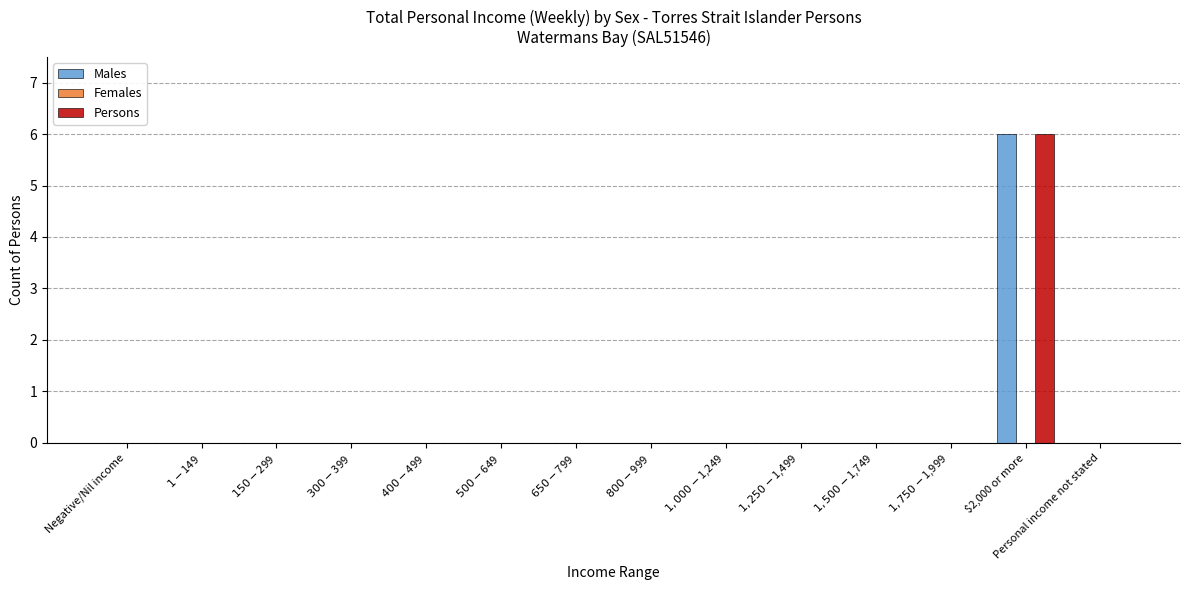

What is the greatest value displayed?

6